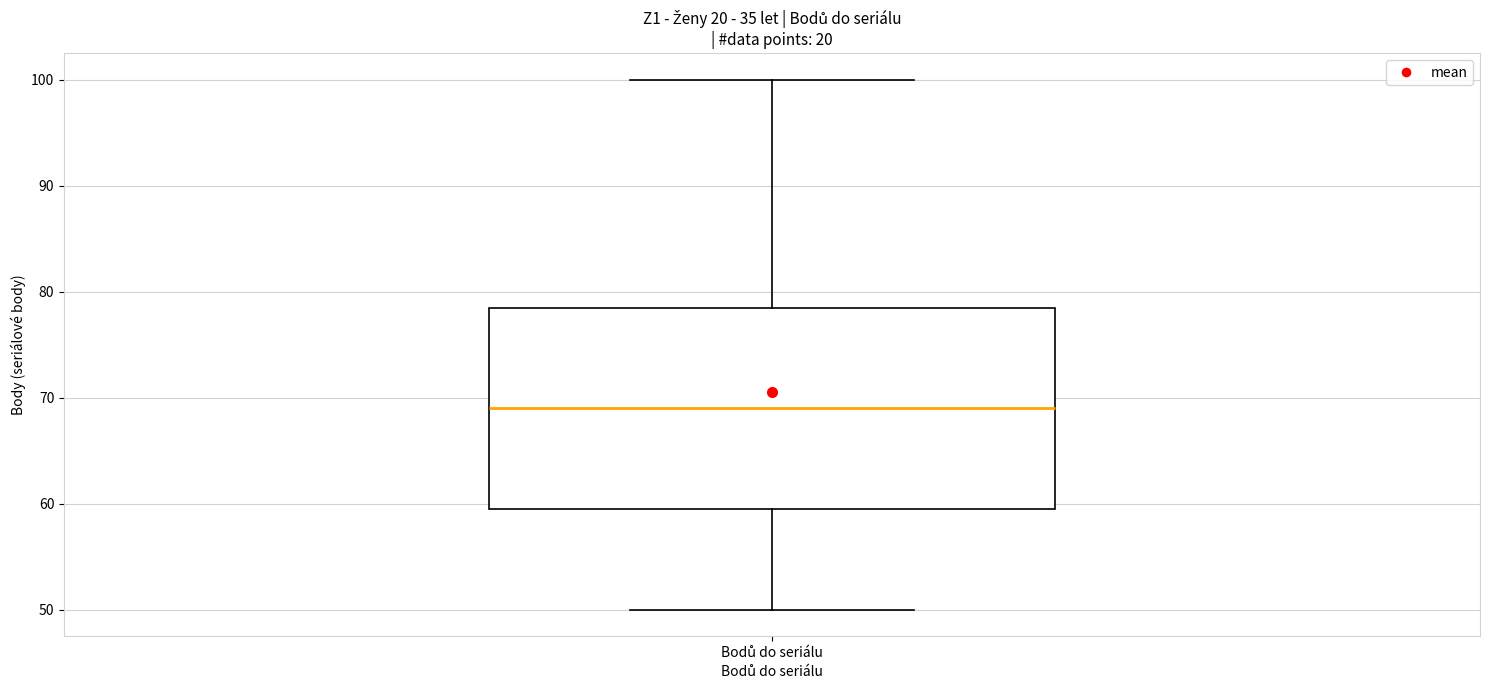

Where does the median line of the box for Bodů do seriálu sit on the y-axis? The values are not printed on the chart, so give them approximately, as read against the axis.

69